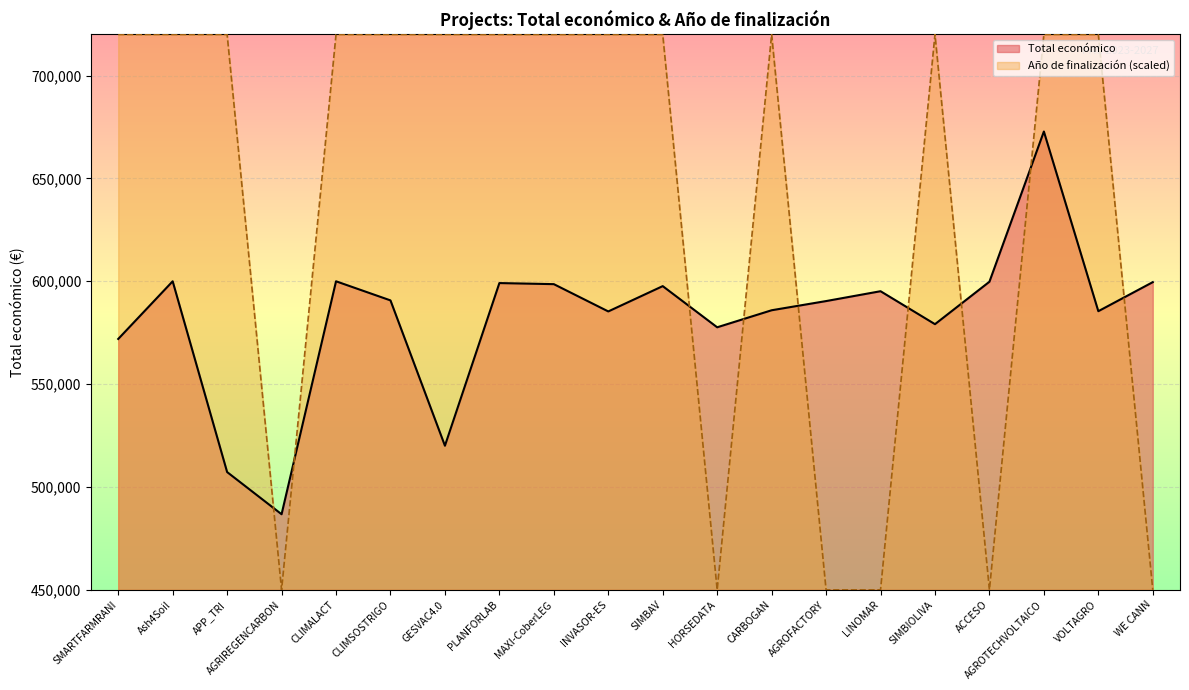

True or false: Total económico has a value of 998746 at SMARTFARMRANI.

False